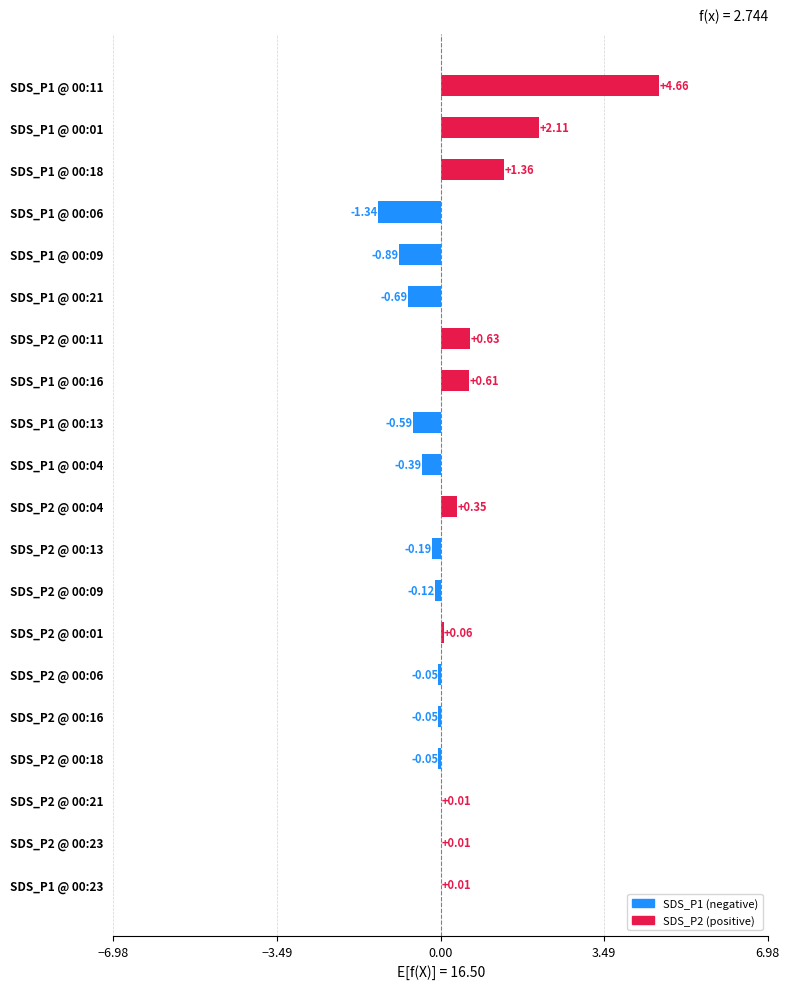

What is the change in value from SDS_P2 @ 00:04 to SDS_P2 @ 00:01?

-0.3